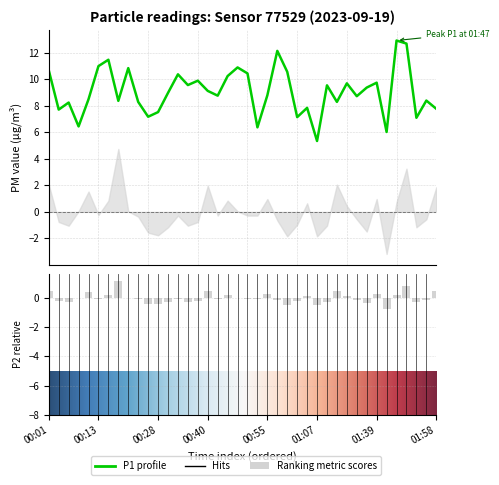

How many groups of bars are there?

40